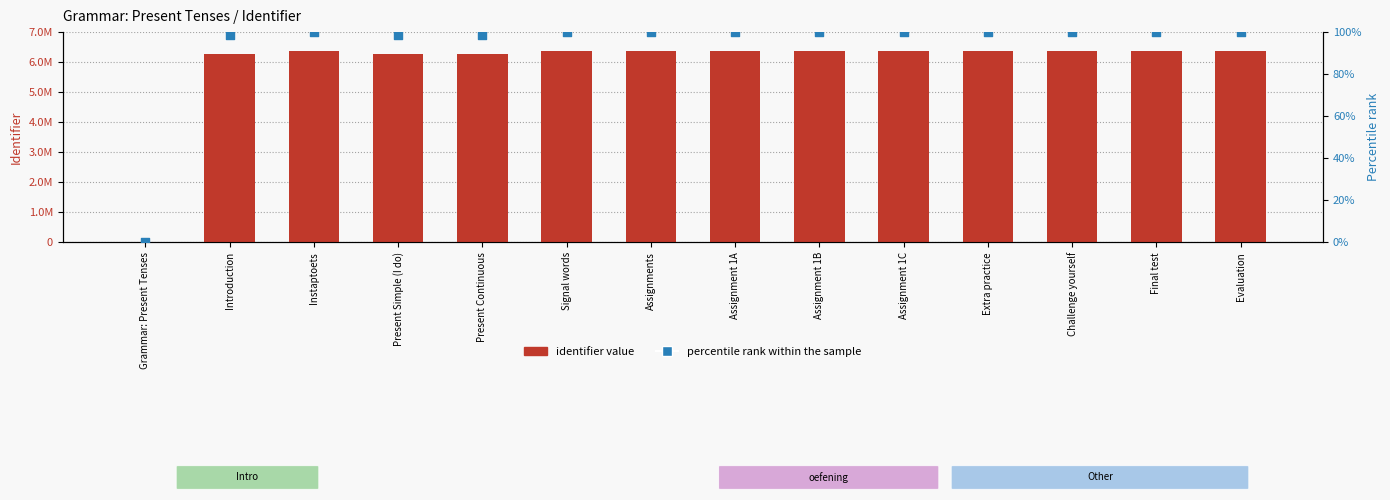

Which series contains the highest Y value?

Identifier value